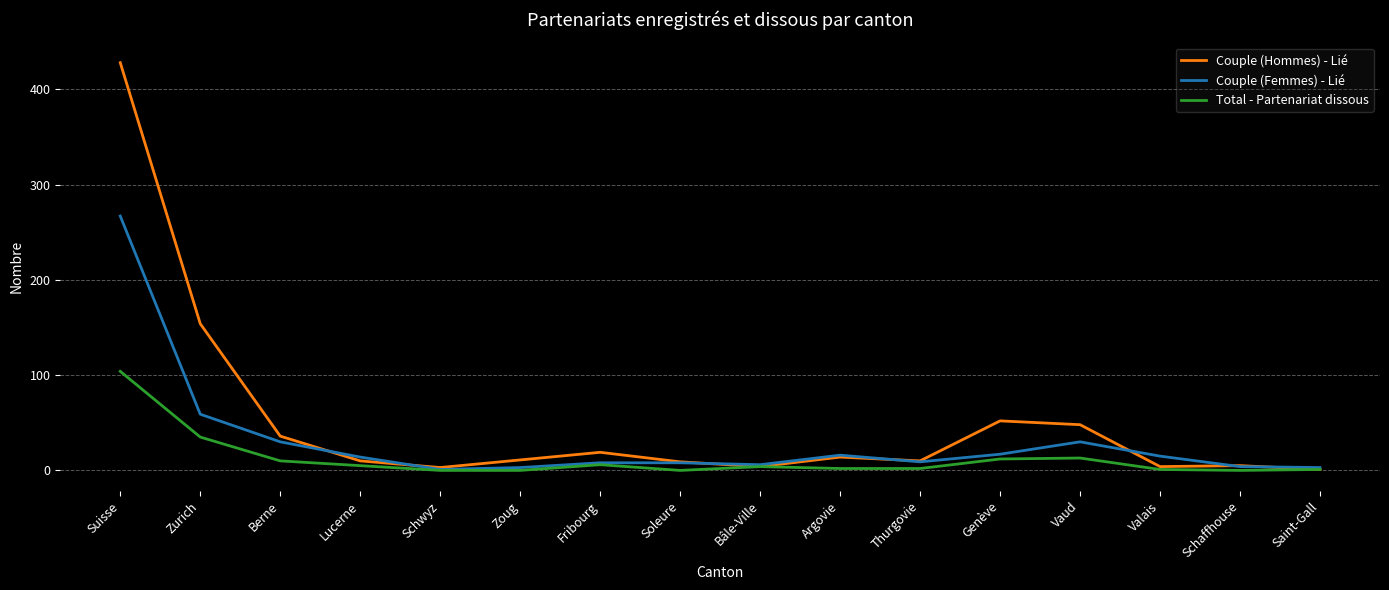

True or false: Couple (Femmes) - Lié and Couple (Hommes) - Lié cross at least once.

True